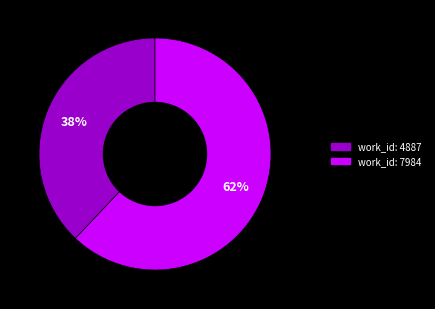

To the nearest percent, what is the combined percentage of work_id: 4887 and work_id: 7984?

100%